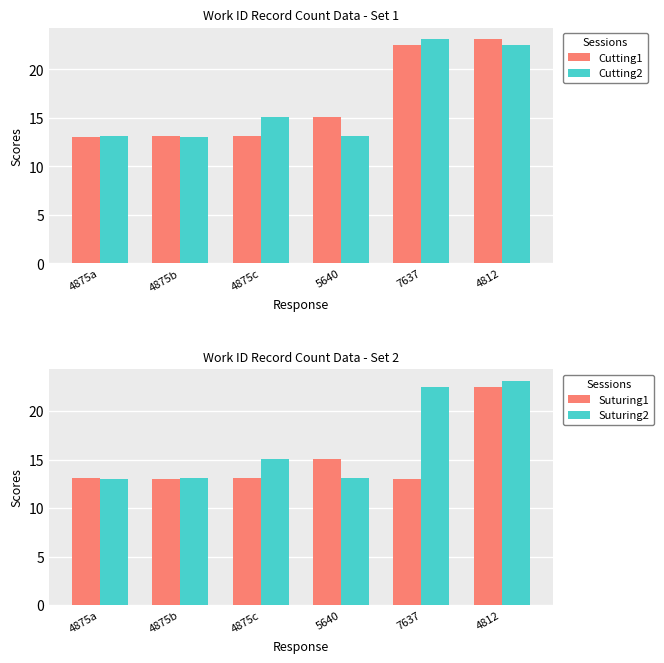

Reading left to right, extract all data points from this chart.

Cutting1: 13.1	13.1	13.1	15.1	22.5	23.1
Cutting2: 13.1	13.1	15.1	13.1	23.1	22.5
Suturing1: 13.1	13.1	13.1	15.1	13.1	22.5
Suturing2: 13.1	13.1	15.1	13.1	22.5	23.1